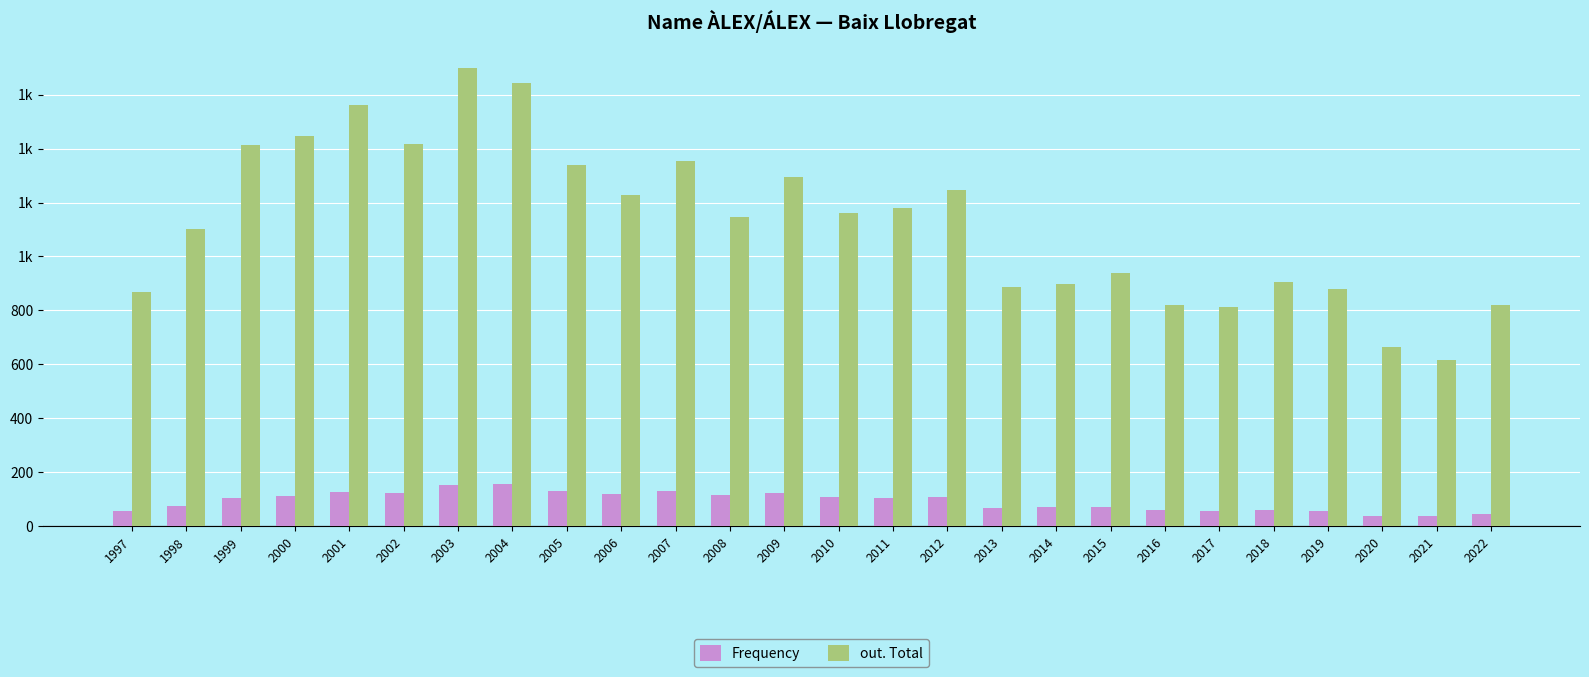

At which label is out. Total closest to 1157?

2010